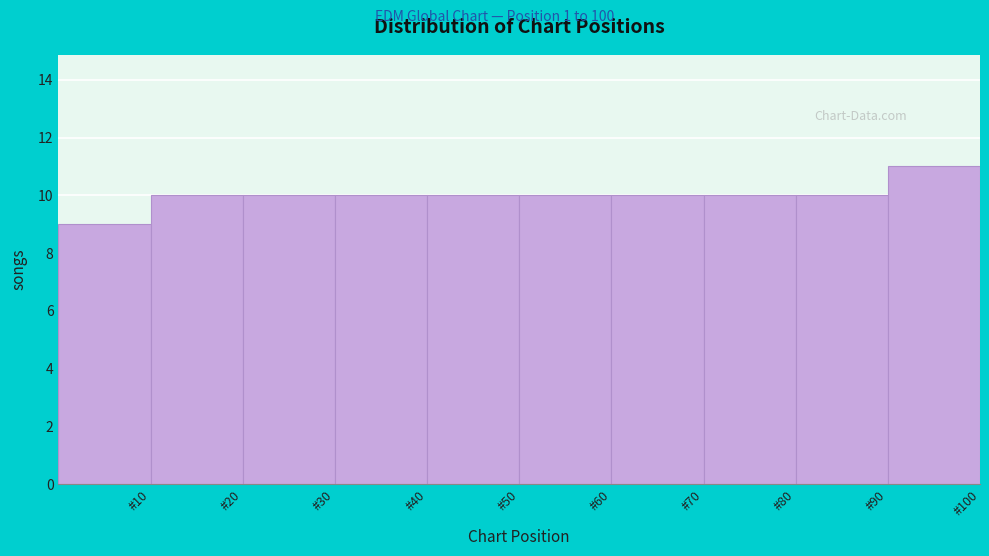

How tall is the bar that spans 40 to 50 on the x-axis? The values are not printed on the chart, so give them approximately, as read against the axis.

10